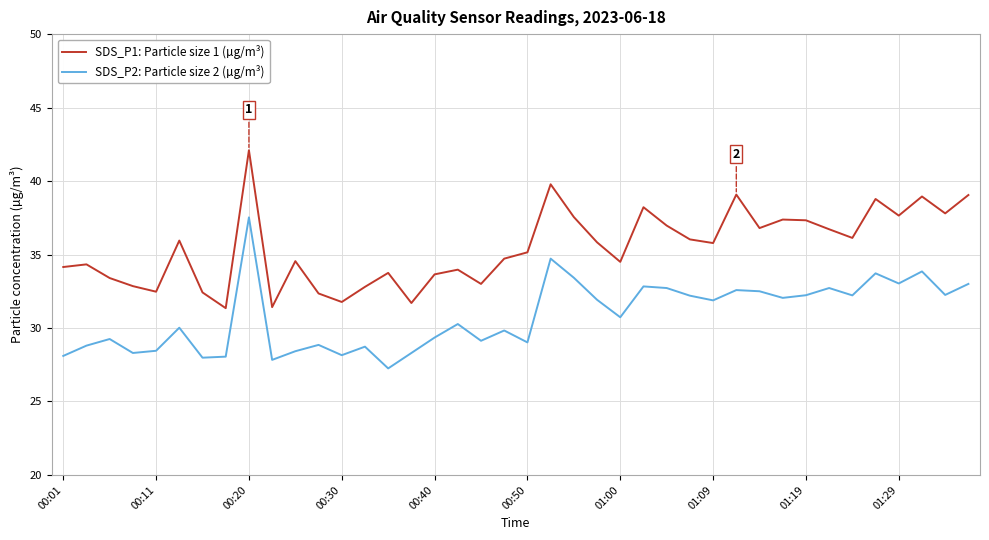

Which series has the largest total across all categories?

SDS_P1: Particle size 1 (µg/m³)